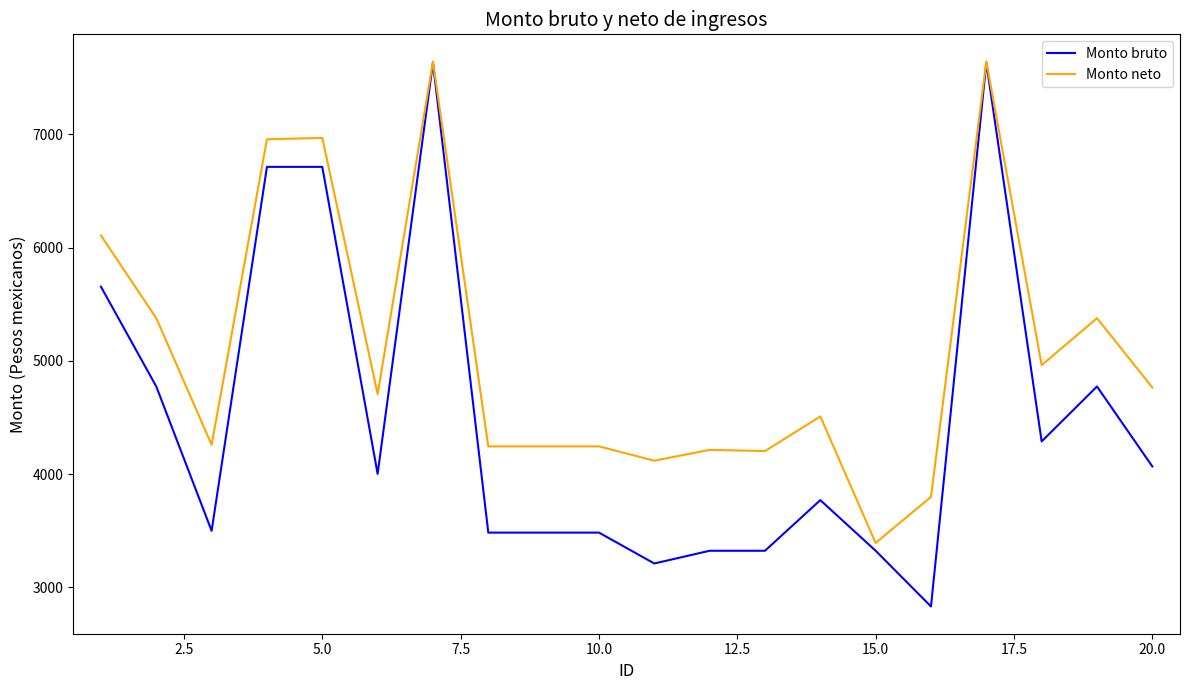

List the series in order of their overall mean, lowest first.

Monto bruto, Monto neto